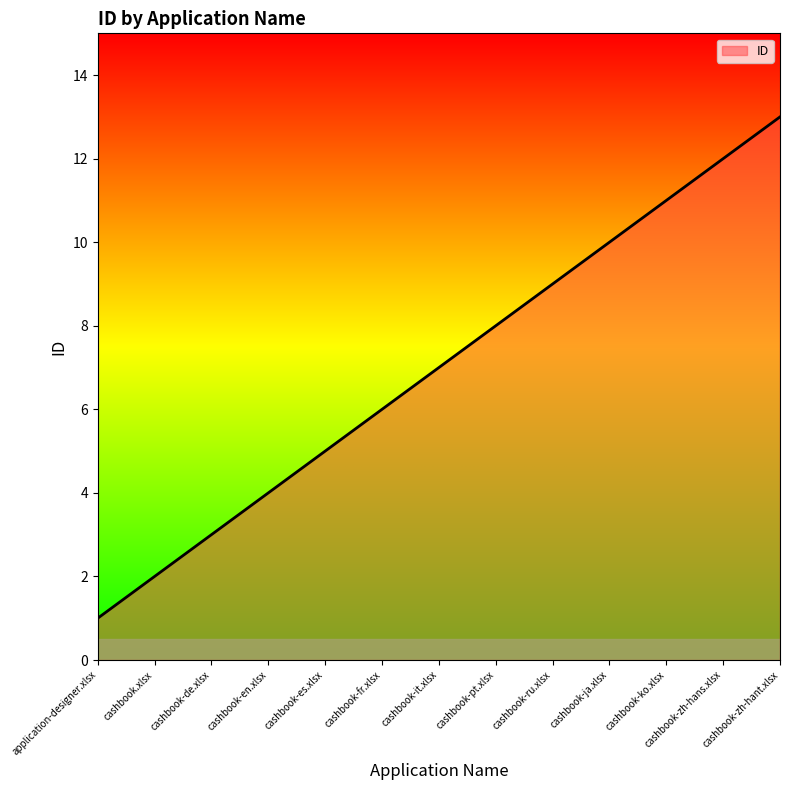

How many lines are shown in the chart?

1